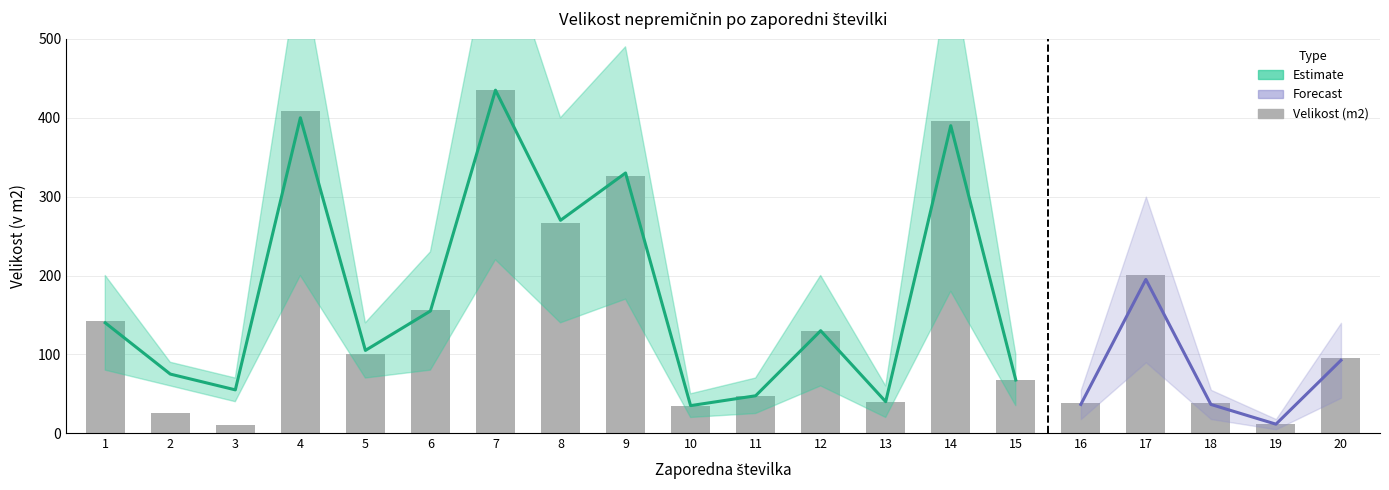

Where does the data first go above 100?

1